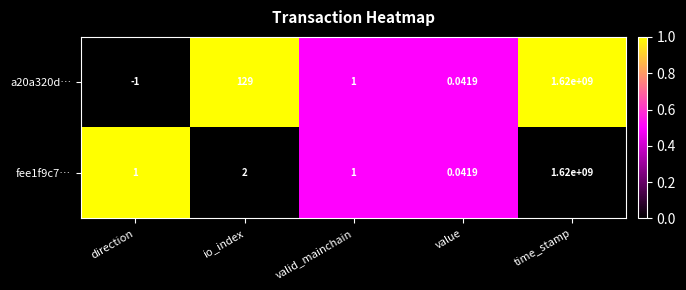

Where is a20a320d… nearest to the value 809999999?

io_index